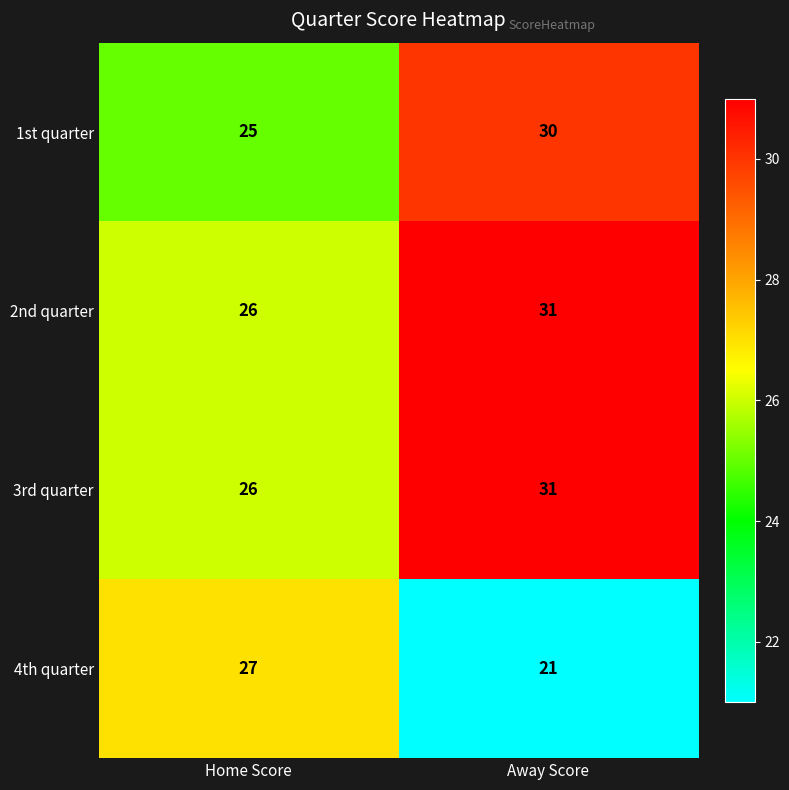

What is the difference between the maximum and minimum values in the 4th quarter series?

6